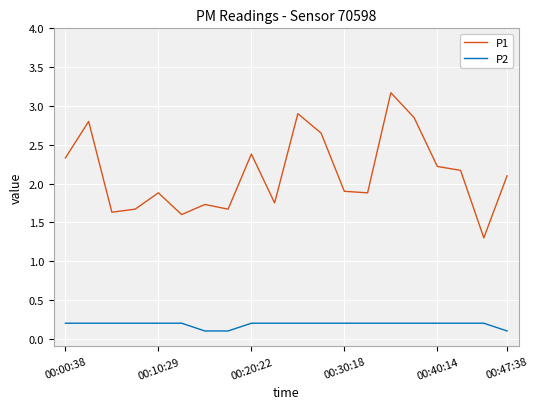

Which series has the largest range (max minus min)?

P1